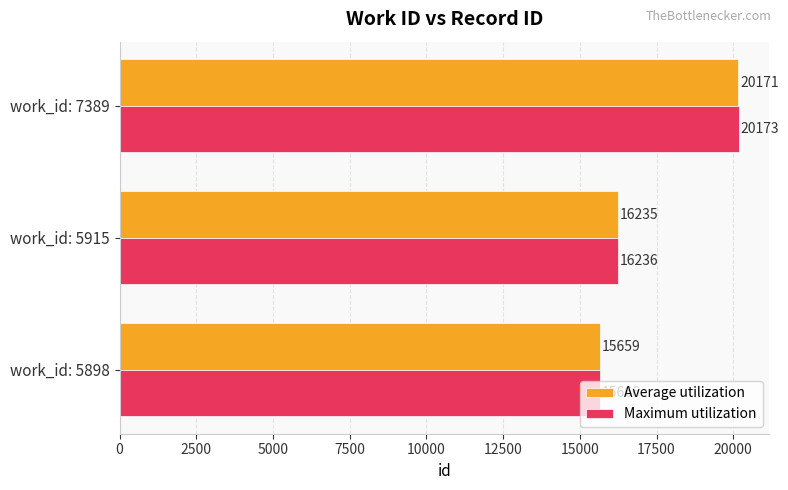

The Maximum utilization series shows 26156 at work_id: 5898. True or false?

False